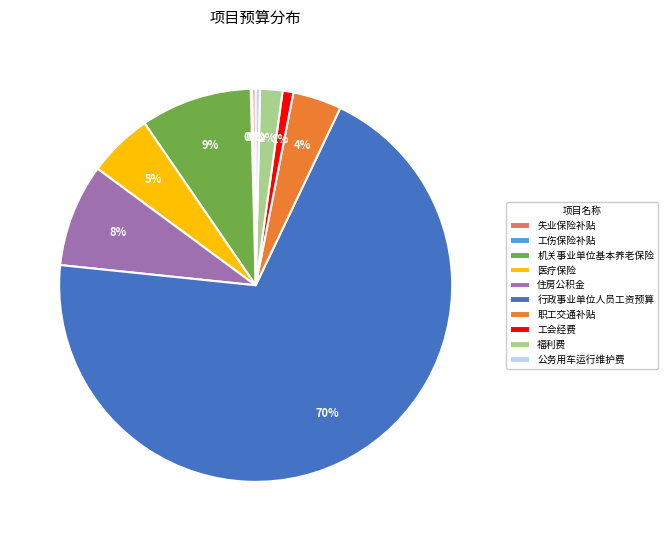

Which category has the biggest portion of the pie?

行政事业单位人员工资预算